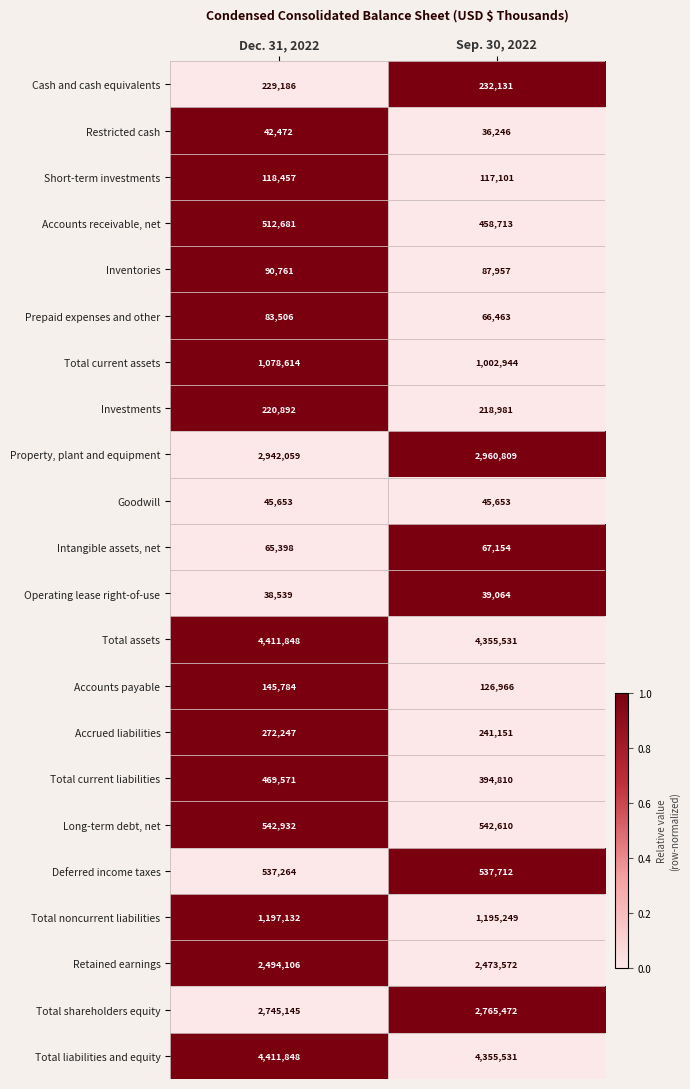

What is the spread (max minus min) of values at Dec. 31, 2022?

4373309